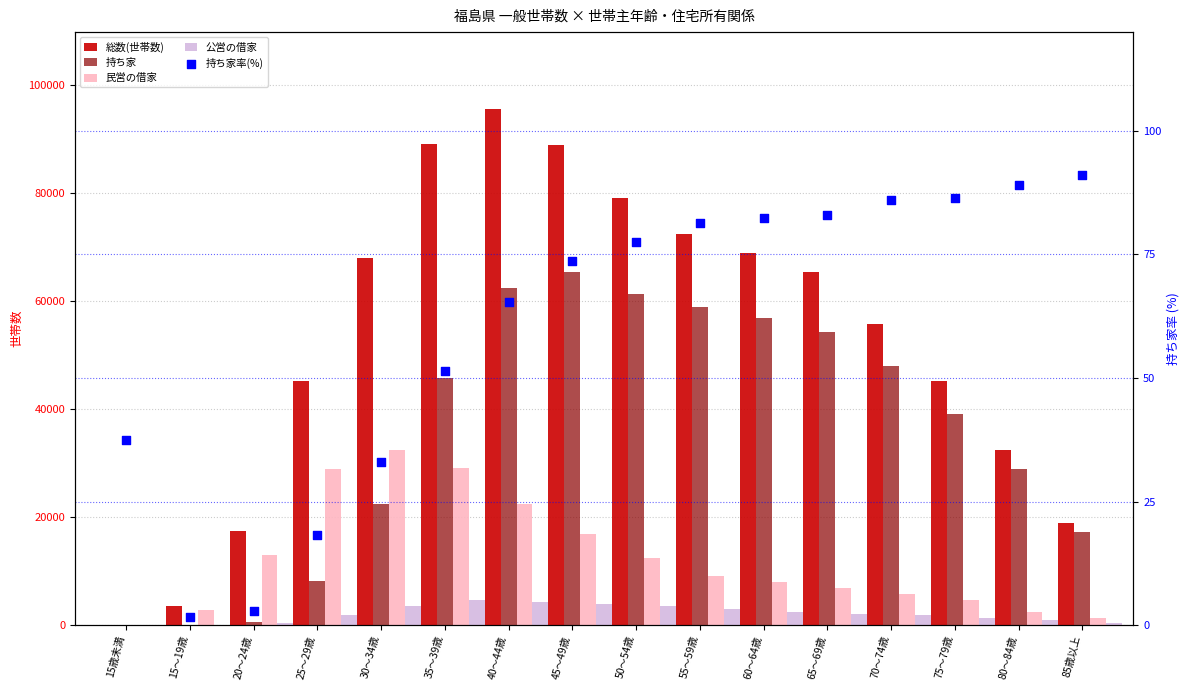

What are all the series names shown in the legend?

総数(世帯数), 持ち家, 民営の借家, 公営の借家, 持ち家率(%)